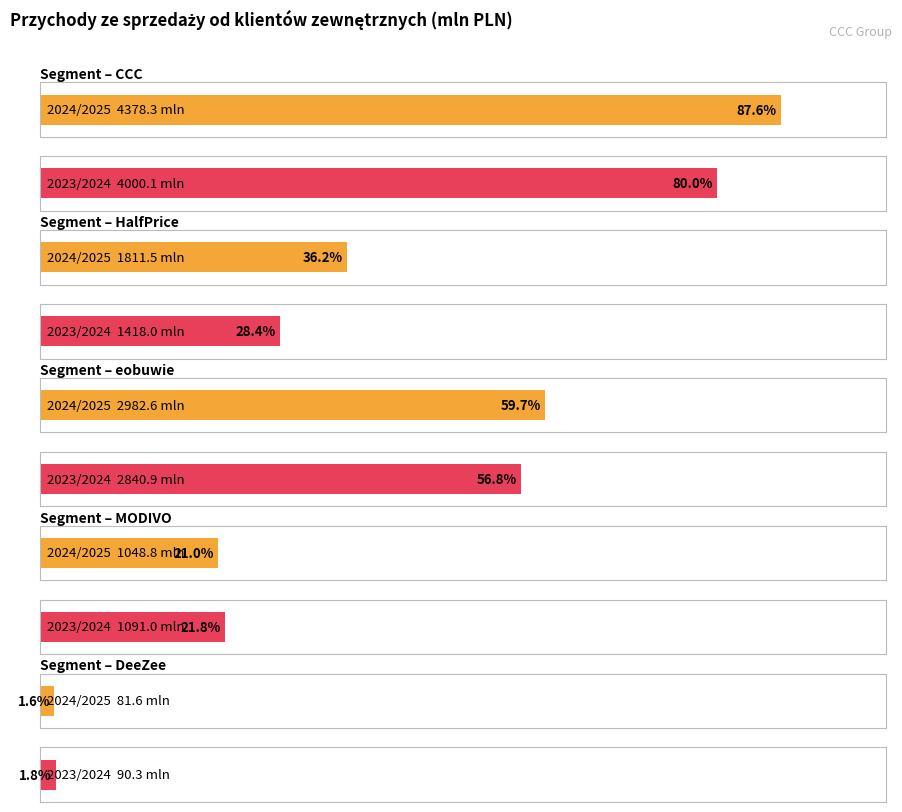

True or false: Przychody ze sprzedaży (2023/2024) has a value of 4000.1 at CCC.

True